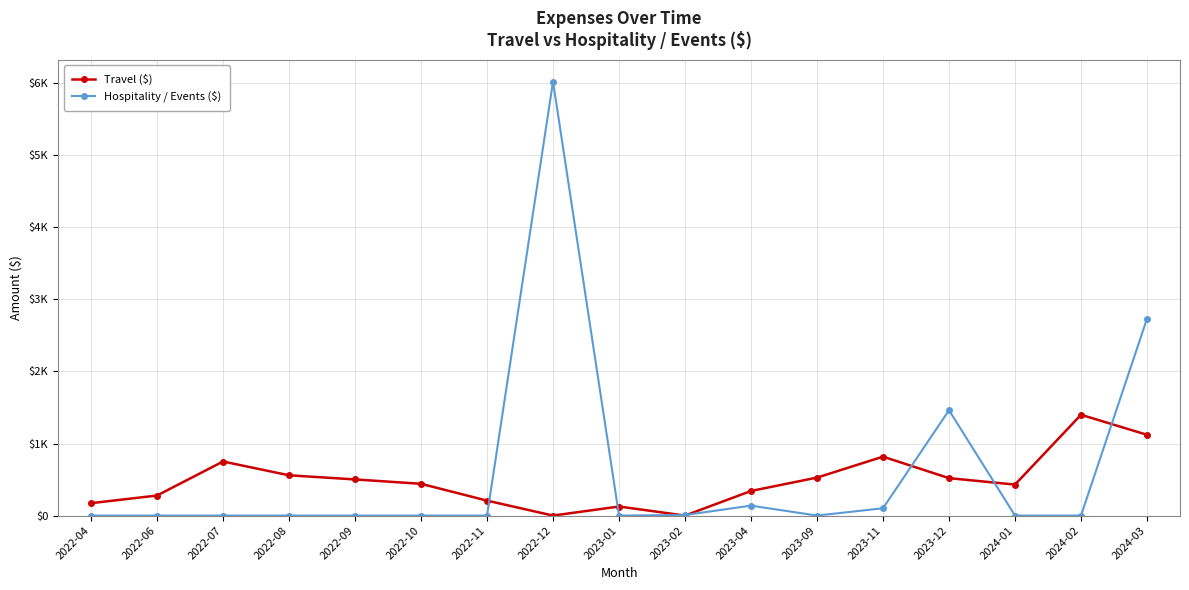

Reading left to right, what are all the values shown in this chart?

Travel ($): 2022-04=171.9	2022-06=278.2	2022-07=750.2	2022-08=559.0	2022-09=501.4	2022-10=440.9	2022-11=207.5	2022-12=0.0	2023-01=125.8	2023-02=0.0	2023-04=341.4	2023-09=527.0	2023-11=817.3	2023-12=519.3	2024-01=429.9	2024-02=1398.7	2024-03=1120.9
Hospitality / Events ($): 2022-04=0.0	2022-06=0.0	2022-07=0.0	2022-08=0.0	2022-09=0.0	2022-10=0.0	2022-11=0.0	2022-12=6021.8	2023-01=0.0	2023-02=7.8	2023-04=137.9	2023-09=0.0	2023-11=101.7	2023-12=1461.6	2024-01=0.0	2024-02=0.0	2024-03=2731.5